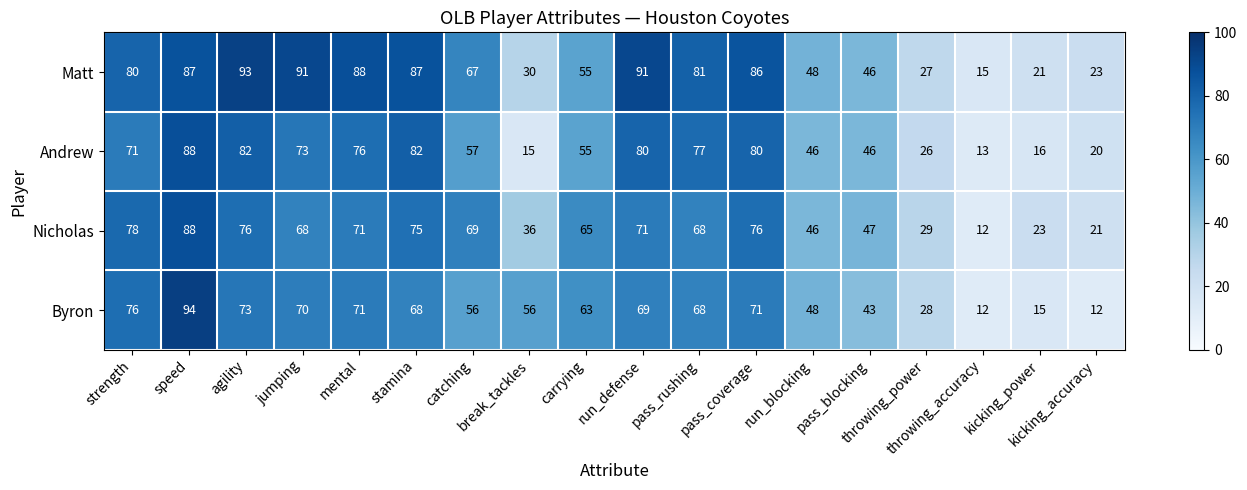

What is the highest value of the Matt series?

93